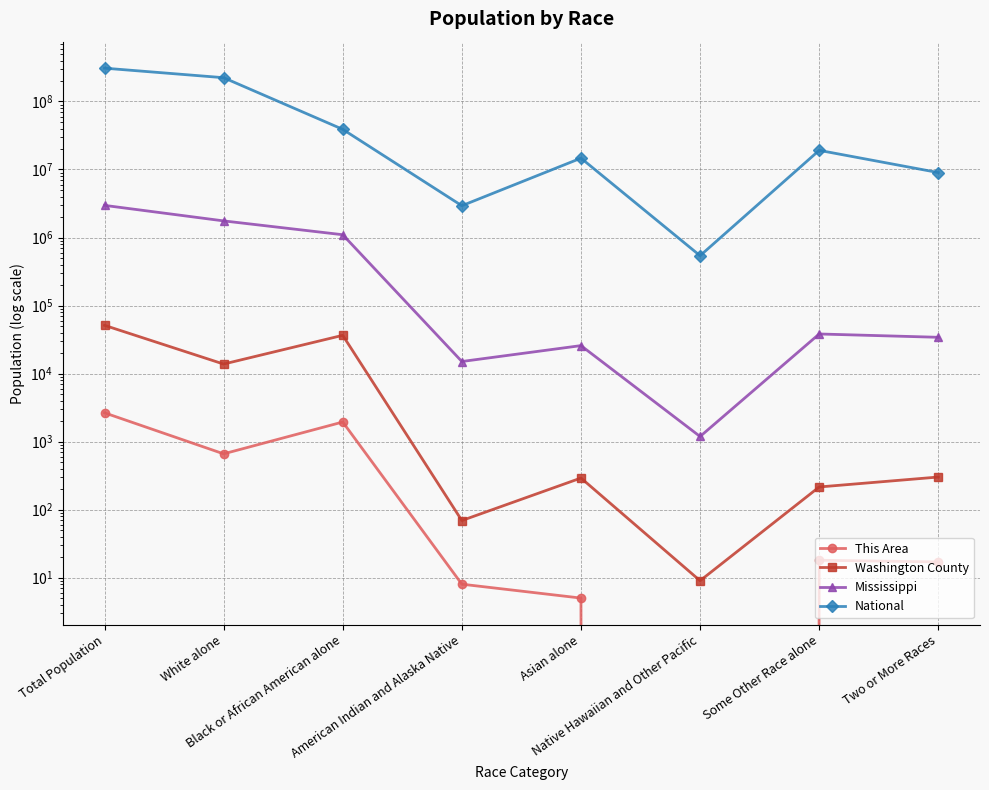

Reading left to right, what are all the values shown in this chart?

This Area: 2646	660	1938	8	5	0	18	17
Washington County: 51137	13784	36468	69	291	9	215	301
Mississippi: 2967297	1754684	1098385	15030	25742	1187	38162	34107
National: 308745538	223553265	38929319	2932248	14674252	540013	19107368	9009073